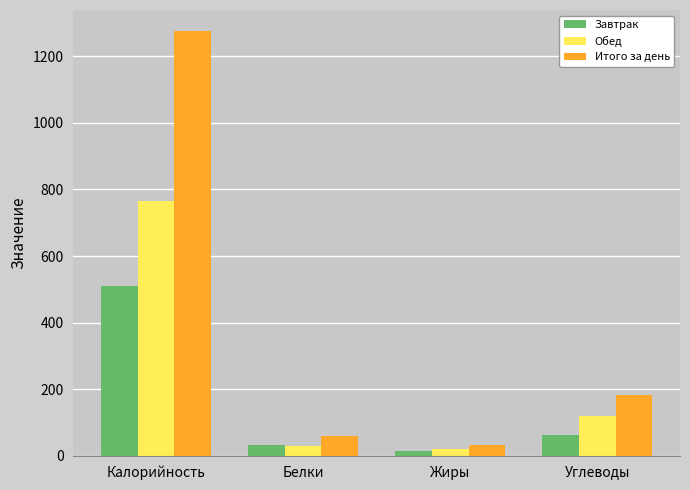

What is the maximum value for Обед?

765.5